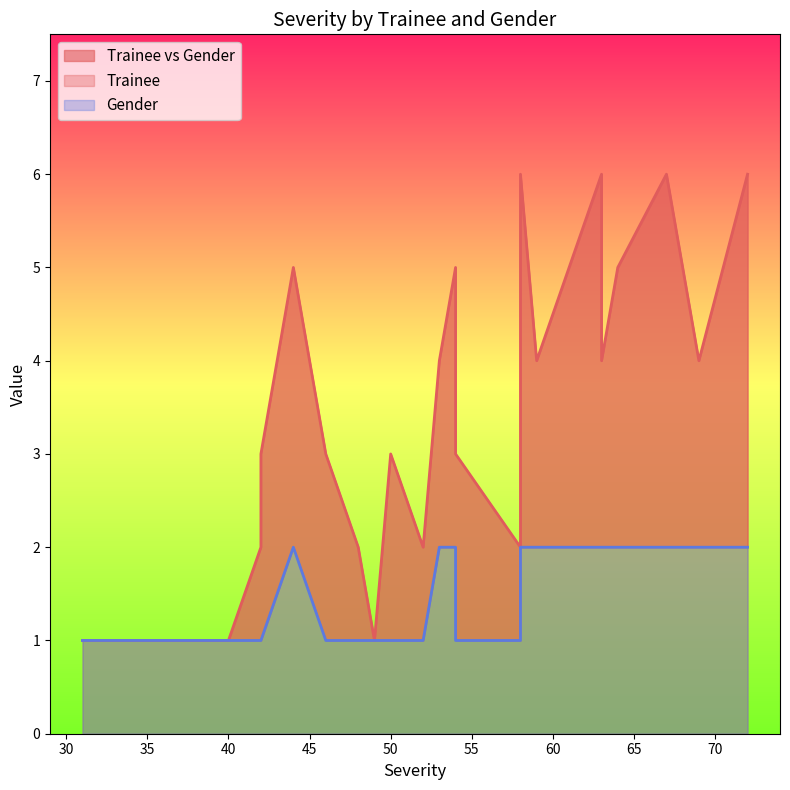

Which series has the largest total across all categories?

Trainee